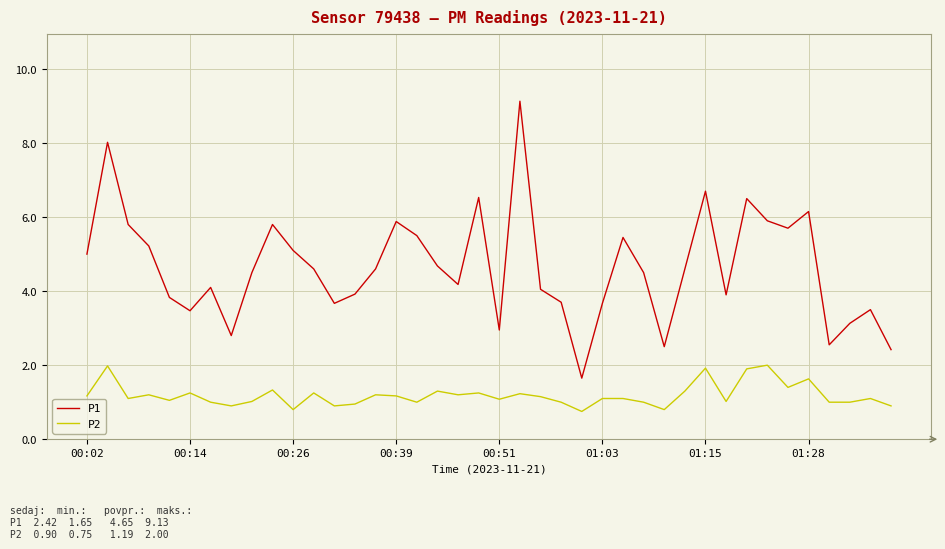

What is the minimum value shown in the chart?

0.8